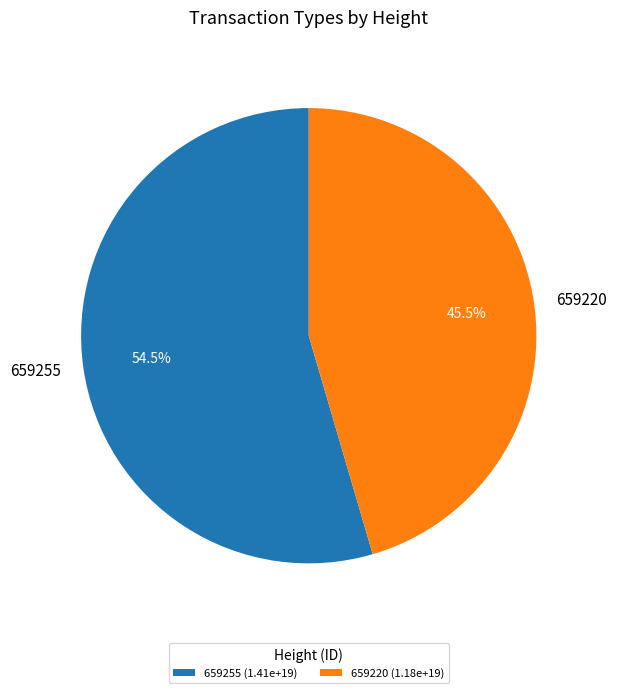

What is the largest slice in the pie chart?

659255